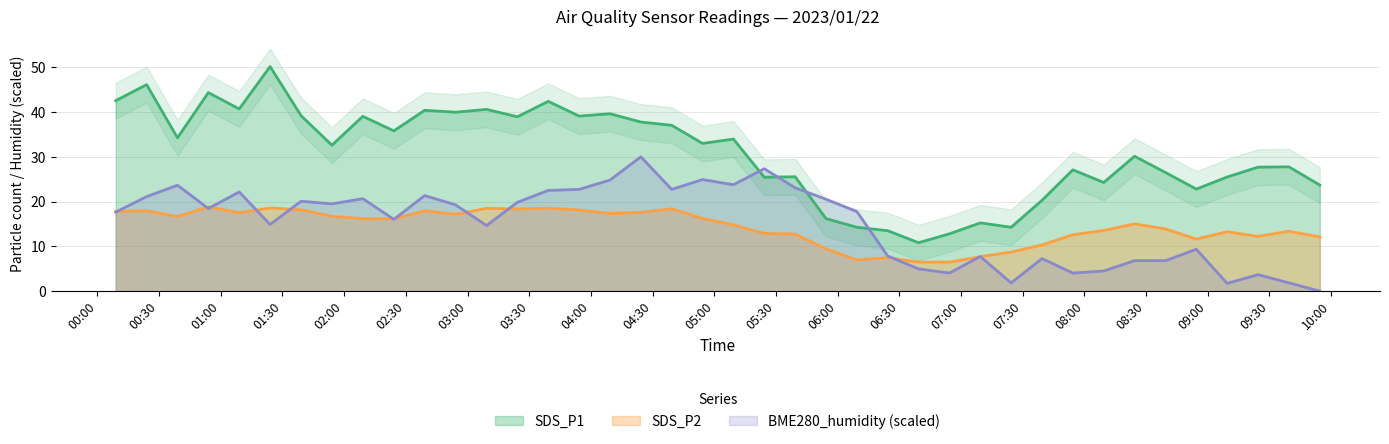

Which series has the widest spread of values?

SDS_P1